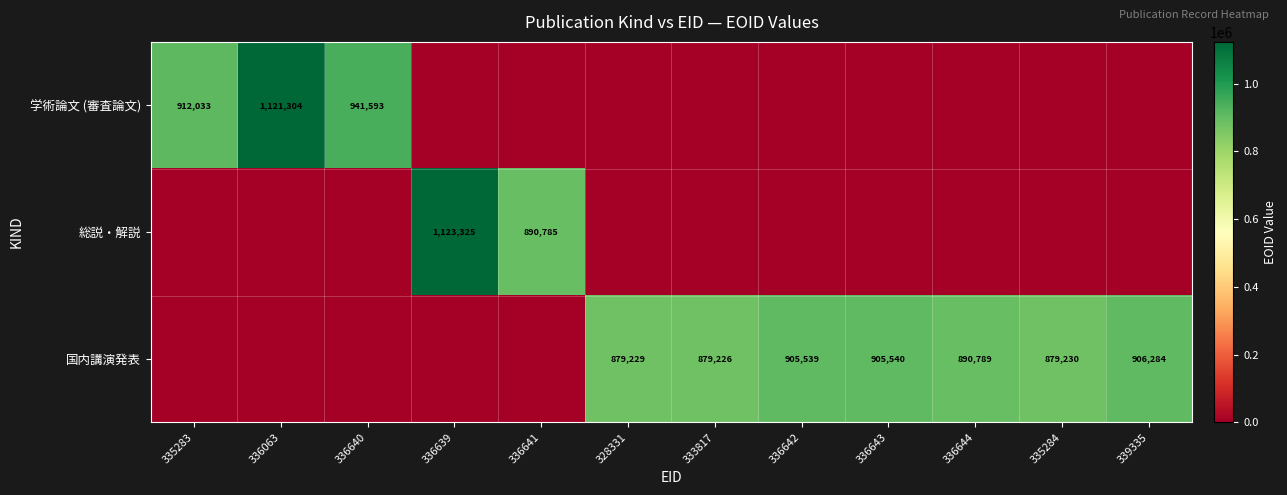

How many distinct data groups are displayed?

3